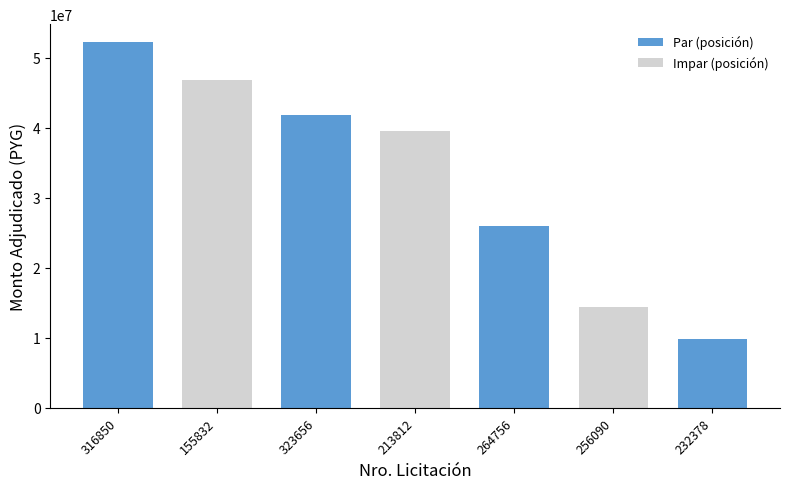

Reading right to left, list all the values displayed in this chart.

232378=9900000	256090=14400000	264756=26000000	213812=39600000	323656=41800000	155832=46800000	316850=52200000